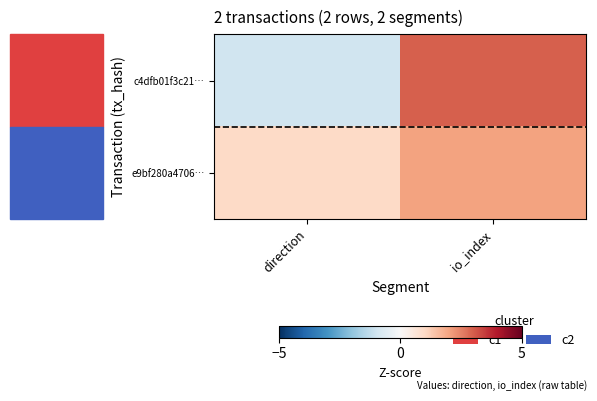

Reading left to right, extract all data points from this chart.

c4dfb01f3c21…: direction=-1	io_index=3
e9bf280a4706…: direction=1	io_index=2